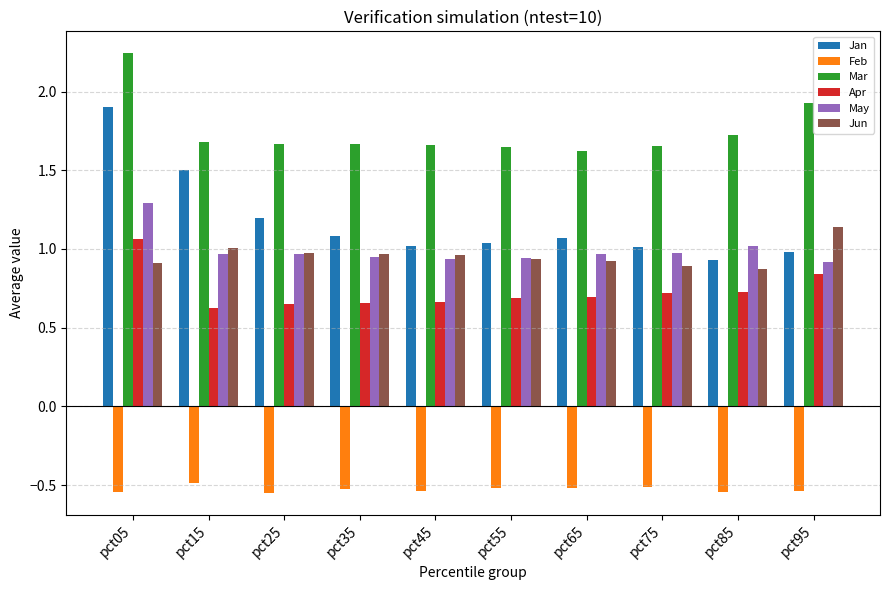

At pct05, list the series in order from largest to smallest.

Mar, Jan, May, Apr, Jun, Feb